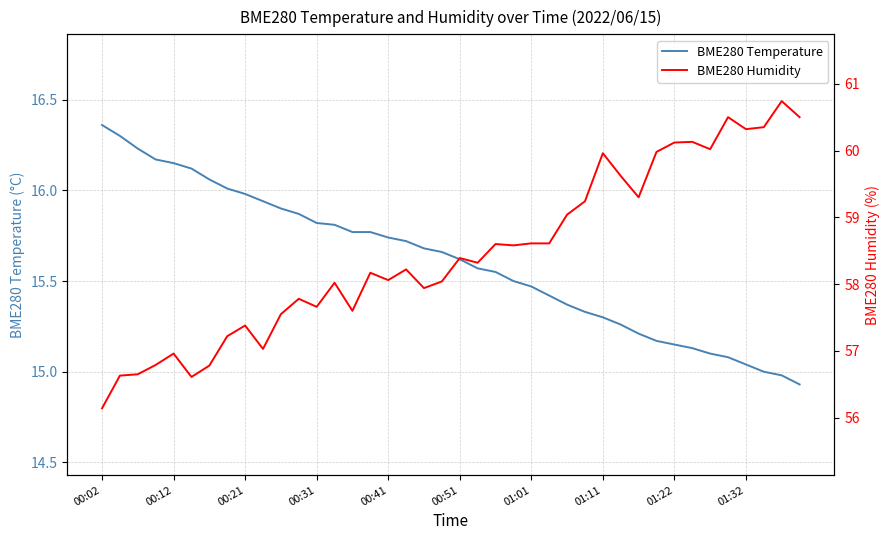

Which category has the highest value in the BME280 Temperature series?

00:02